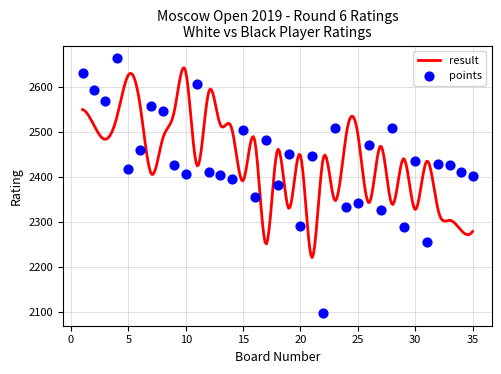

Which has a higher value, 30 or 12?

30